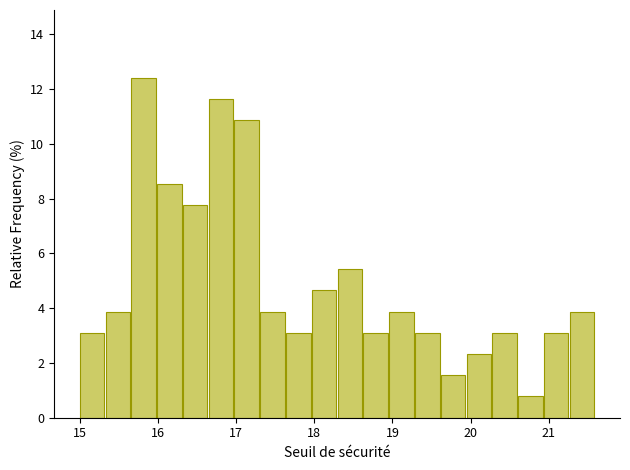

Around what value on the x-axis is the tallest bar? Give the approximate position of its centre, as read against the axis.

15.8